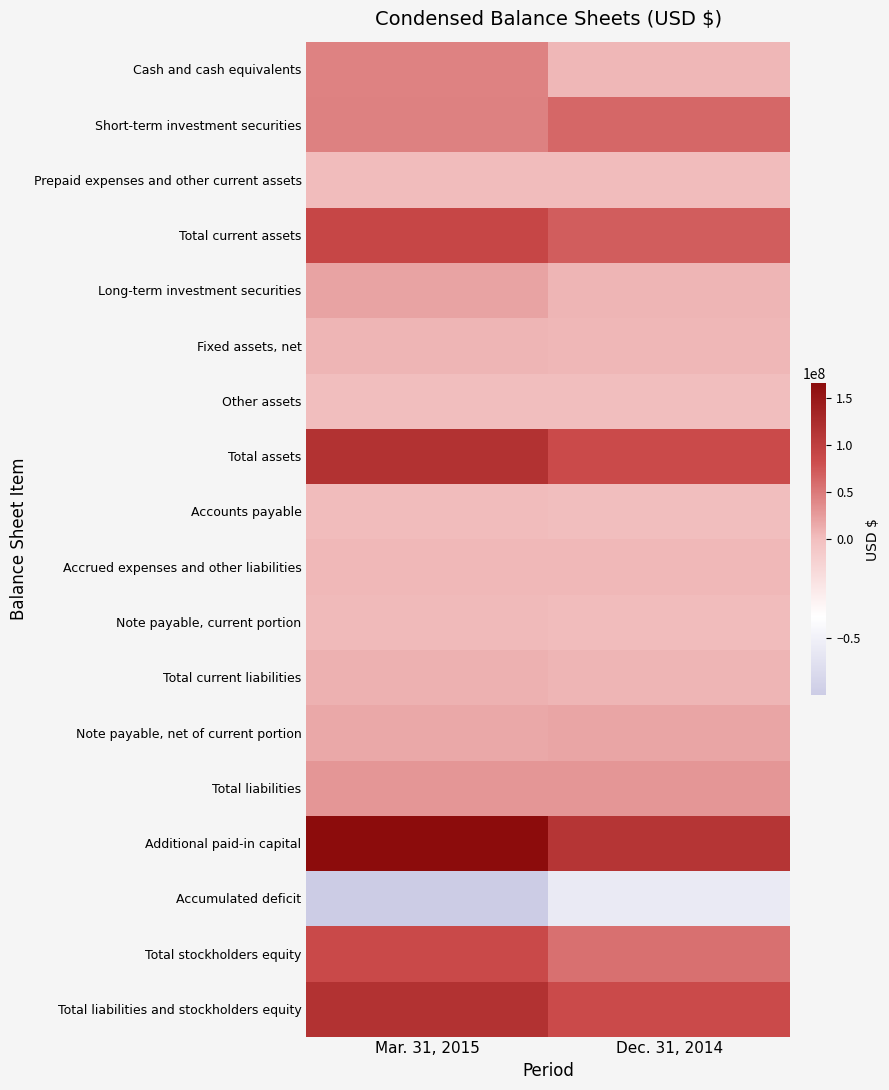

Reading right to left, transcribe all the data shown in this chart.

Cash and cash equivalents: Dec. 31, 2014=6345663	Mar. 31, 2015=43043953
Short-term investment securities: Dec. 31, 2014=63200563	Mar. 31, 2015=44908611
Prepaid expenses and other current assets: Dec. 31, 2014=1731521	Mar. 31, 2015=1531545
Total current assets: Dec. 31, 2014=71277747	Mar. 31, 2015=89484109
Long-term investment securities: Dec. 31, 2014=7086700	Mar. 31, 2015=19611943
Fixed assets, net: Dec. 31, 2014=6280909	Mar. 31, 2015=6551061
Other assets: Dec. 31, 2014=658716	Mar. 31, 2015=596166
Total assets: Dec. 31, 2014=85304072	Mar. 31, 2015=116243279
Accounts payable: Dec. 31, 2014=975264	Mar. 31, 2015=1844690
Accrued expenses and other liabilities: Dec. 31, 2014=4929601	Mar. 31, 2015=4224372
Note payable, current portion: Dec. 31, 2014=1400000	Mar. 31, 2015=3500000
Total current liabilities: Dec. 31, 2014=7476503	Mar. 31, 2015=9742909
Note payable, net of current portion: Dec. 31, 2014=18830136	Mar. 31, 2015=16797225
Total liabilities: Dec. 31, 2014=29356146	Mar. 31, 2015=29421770
Additional paid-in capital: Dec. 31, 2014=111561894	Mar. 31, 2015=165913267
Accumulated deficit: Dec. 31, 2014=-55562586	Mar. 31, 2015=-79069190
Total stockholders equity: Dec. 31, 2014=55947926	Mar. 31, 2015=86821509
Total liabilities and stockholders equity: Dec. 31, 2014=85304072	Mar. 31, 2015=116243279